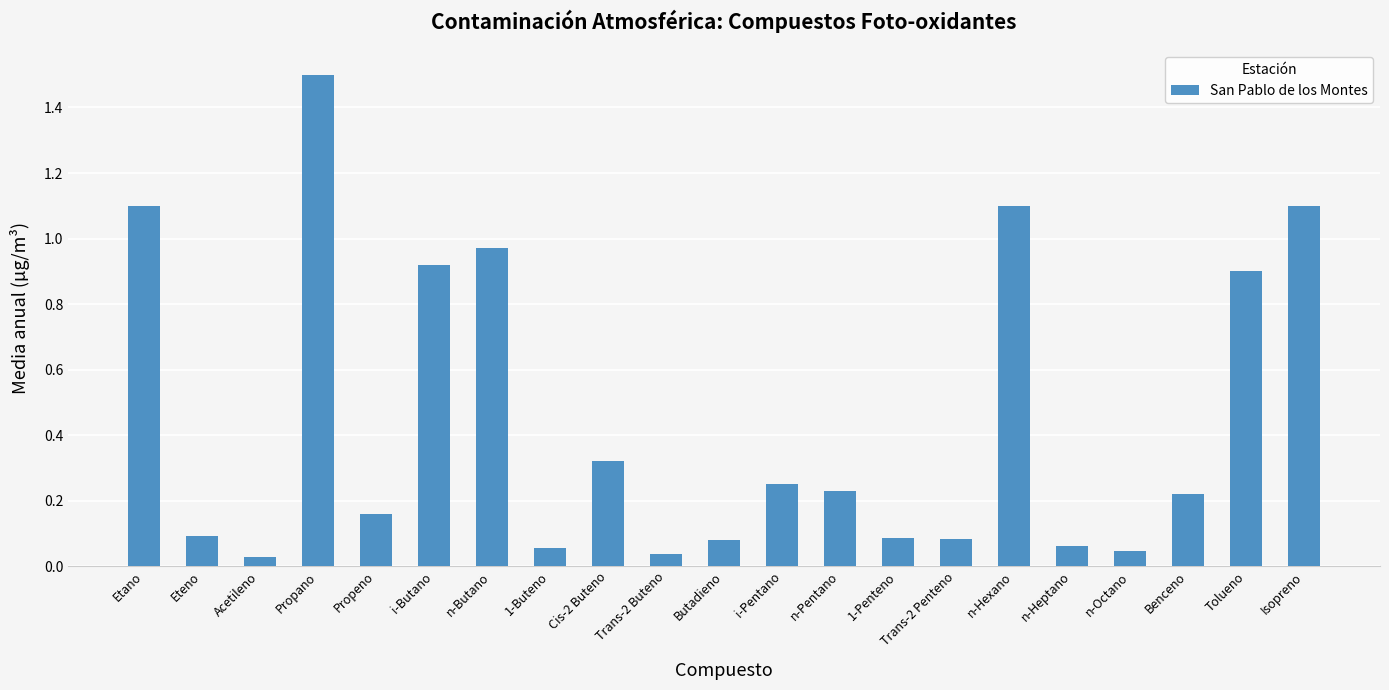

Between Acetileno and Trans-2 Penteno, which is larger?

Trans-2 Penteno